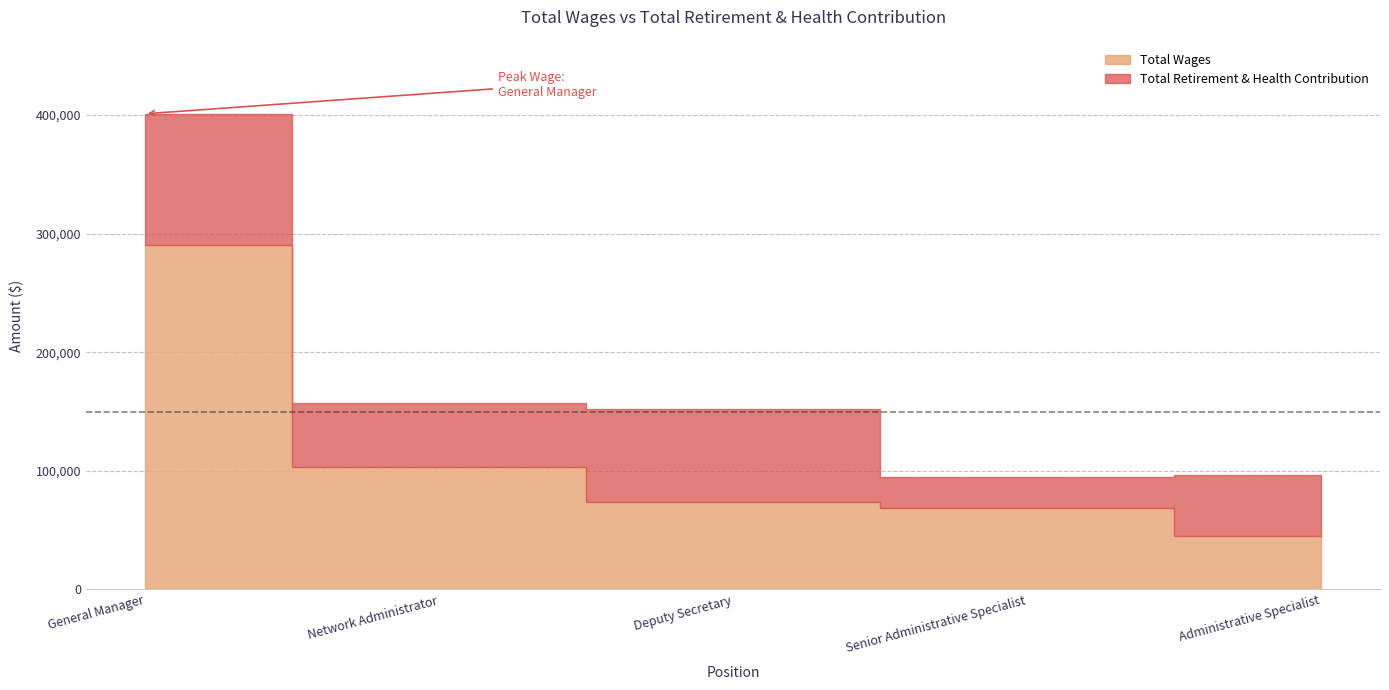

What value does the Total Wages series have at Network Administrator, to the nearest 100?

103000